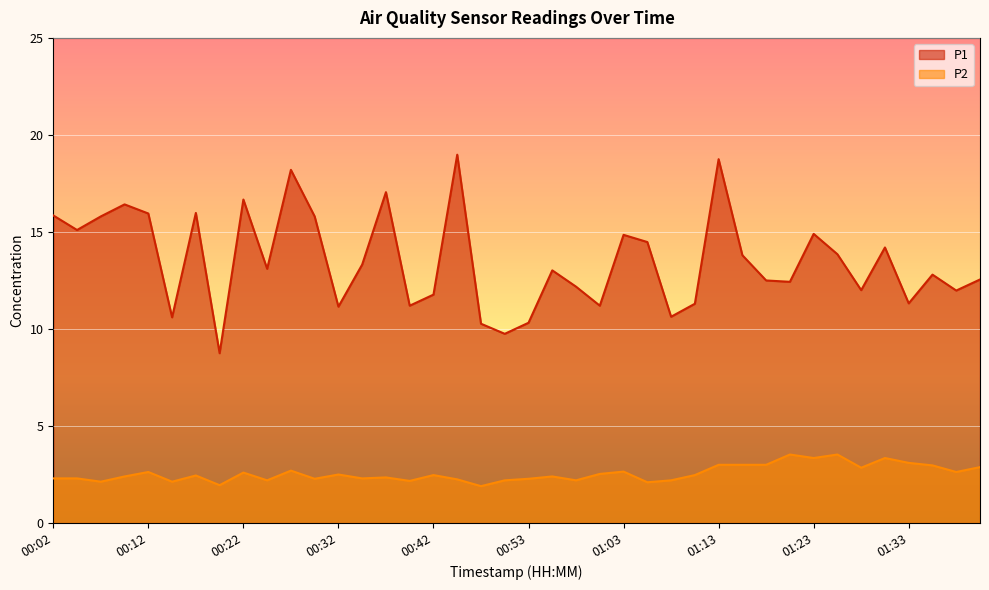

Between 00:25 and 00:10, which is larger?

00:10